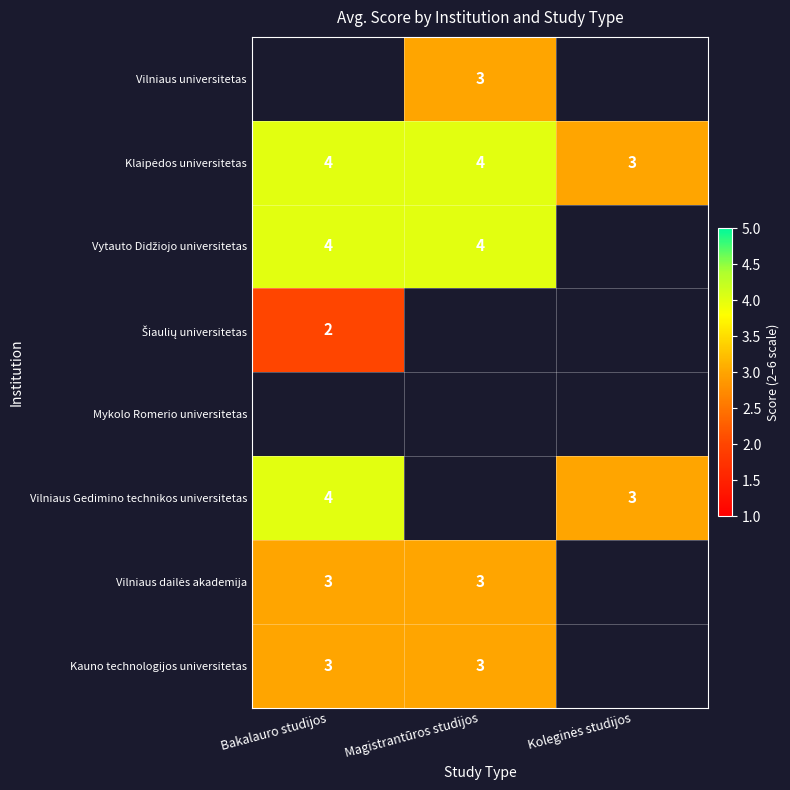

Which has a higher value, Koleginės studijos or Magistrantūros studijos?

Magistrantūros studijos